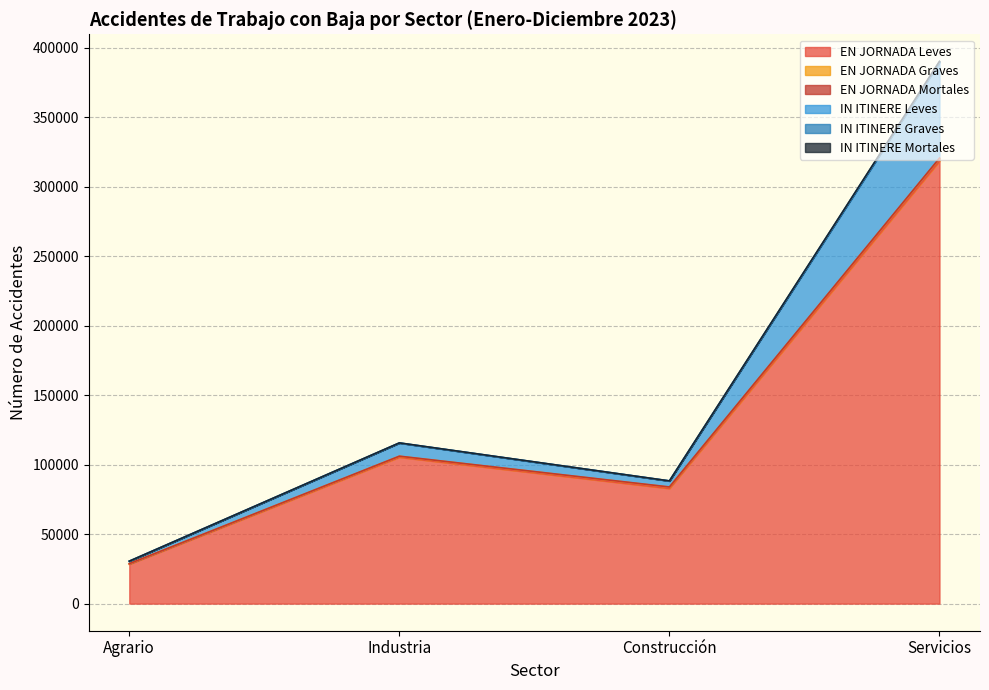

At which category does IN ITINERE Graves reach its first local valley?

Construcción